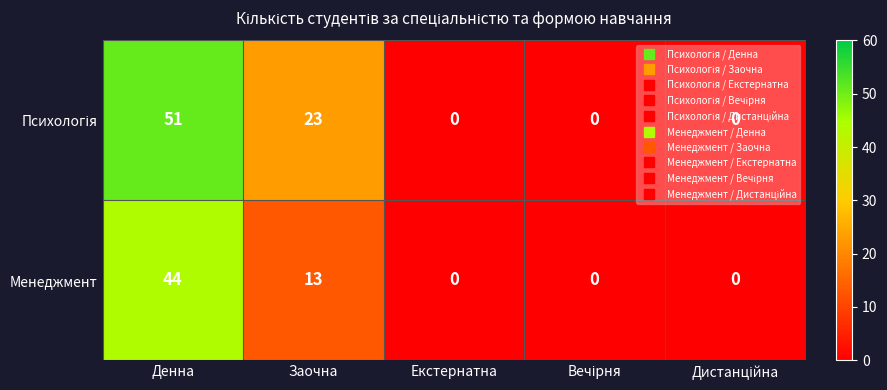

The Менеджмент series shows 0 at Екстернатна. True or false?

True